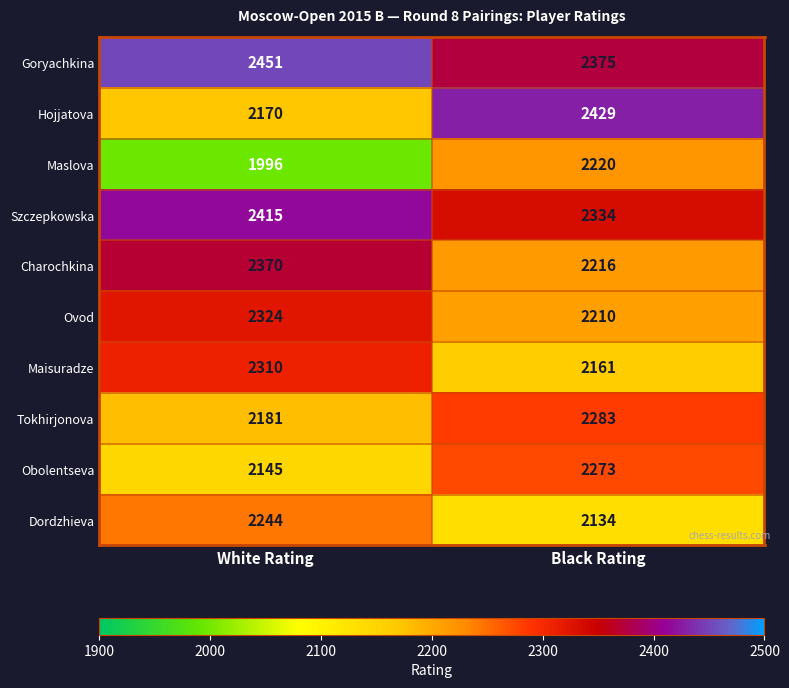

Rank the series at Black Rating from lowest to highest value.

Dordzhieva, Maisuradze, Ovod, Charochkina, Maslova, Obolentseva, Tokhirjonova, Szczepkowska, Goryachkina, Hojjatova